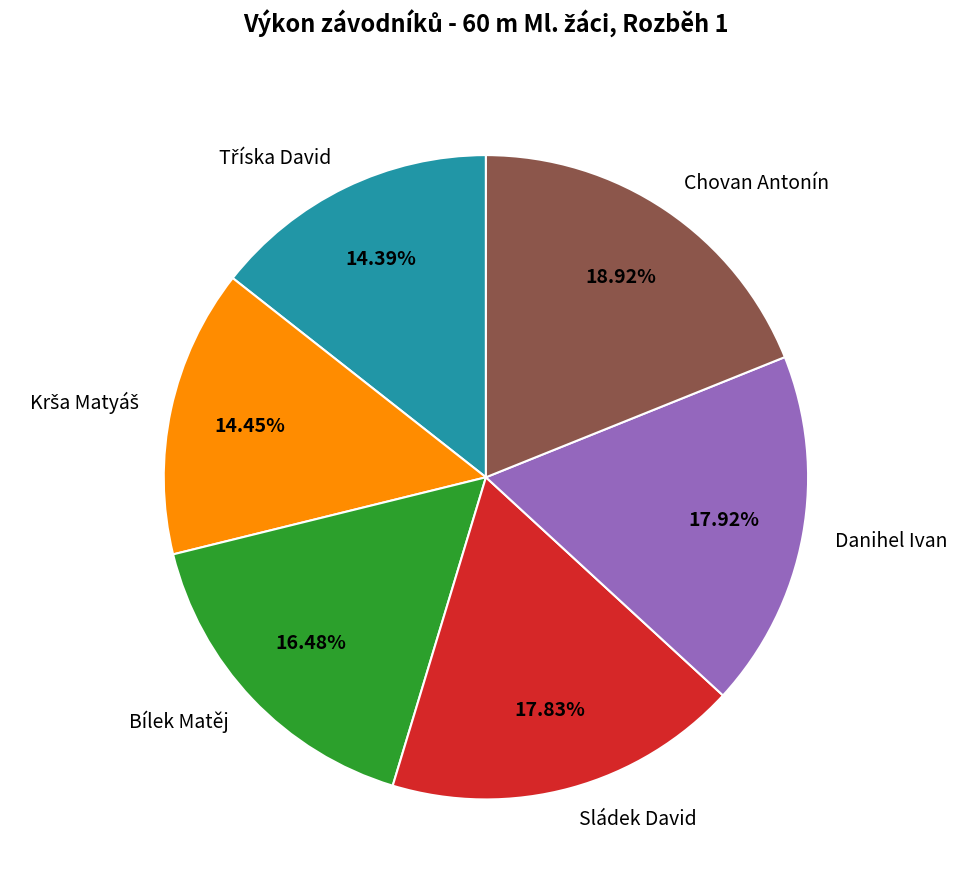

What is the largest slice in the pie chart?

Chovan Antonín